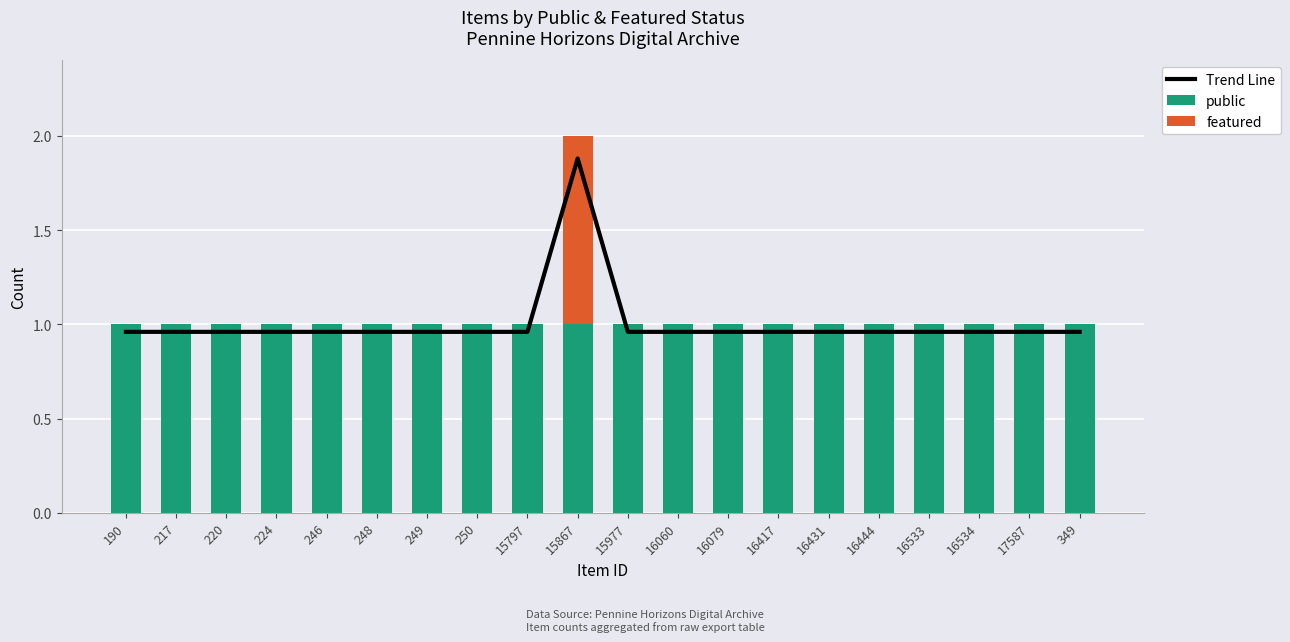

Rank the series by their maximum value, from lowest to highest.

public, featured, Trend Line